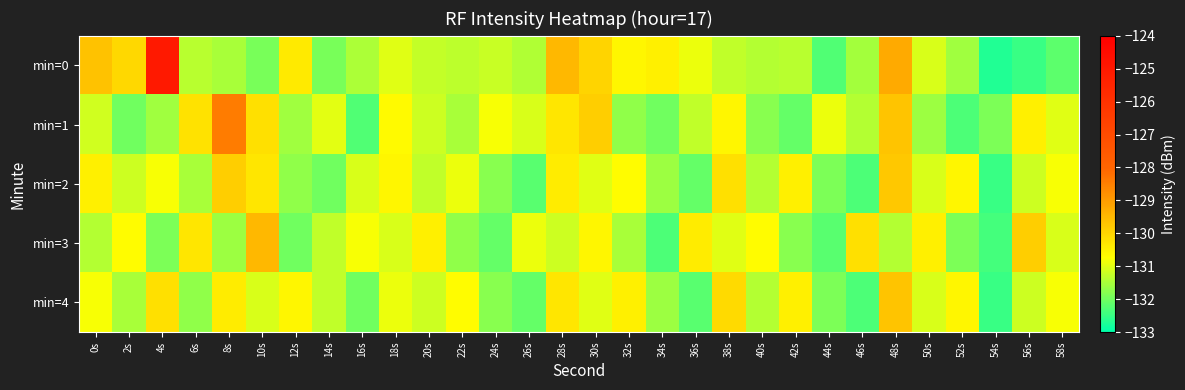

Which series has the largest range (max minus min)?

min=0